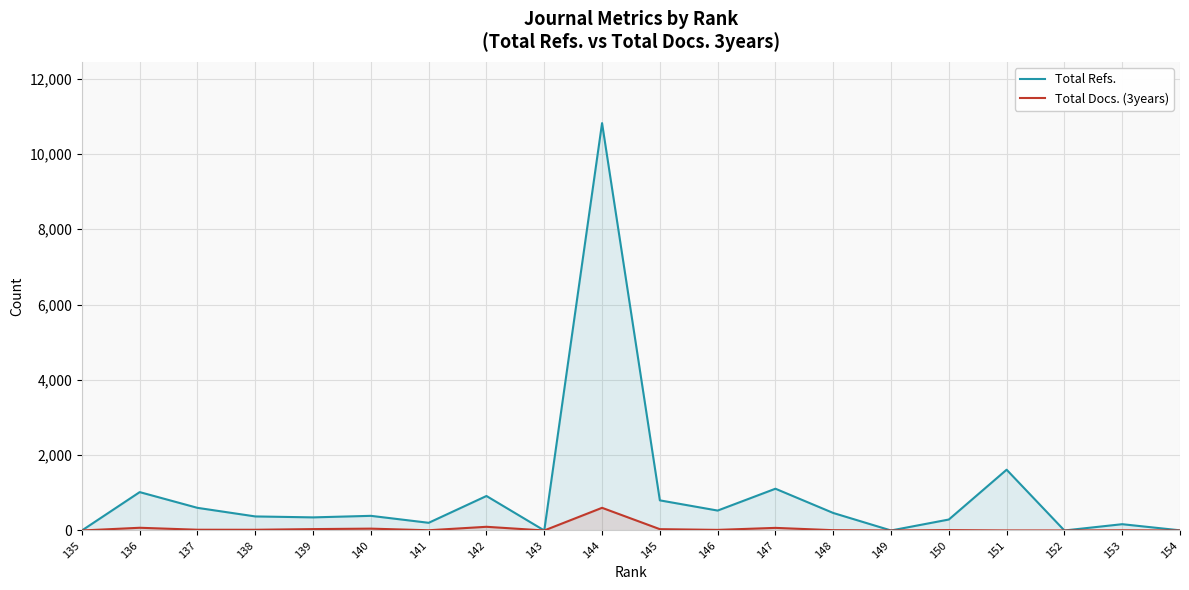

True or false: Total Refs. and Total Docs. (3years) cross at least once.

False